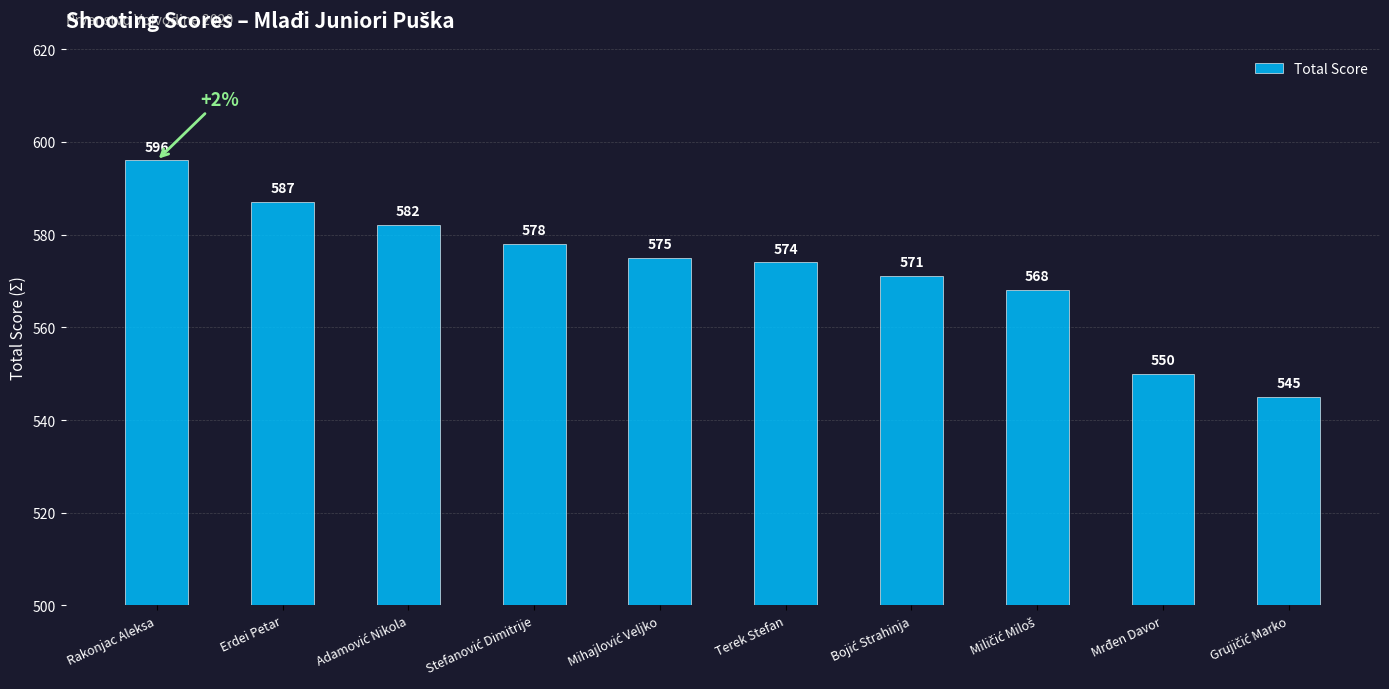

How many distinct data groups are displayed?

1